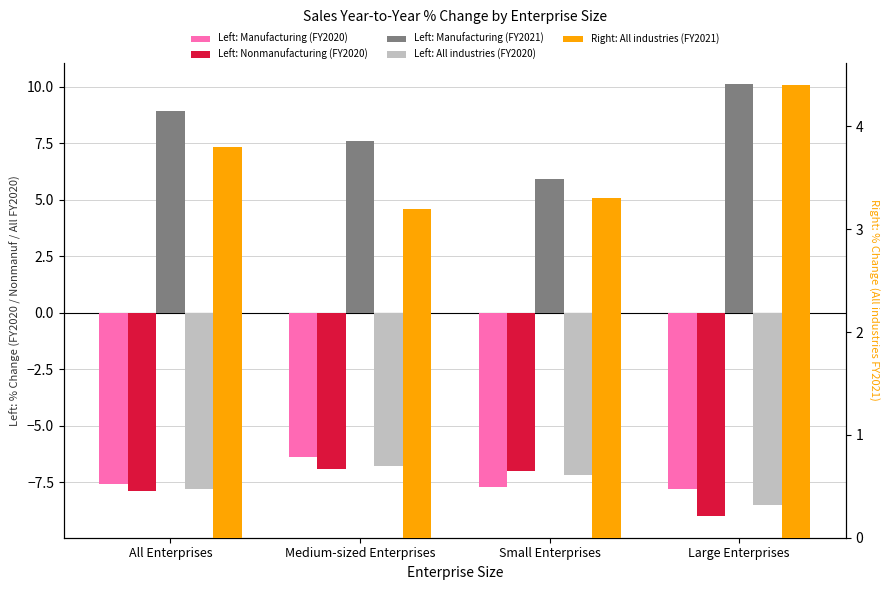

What is the value of the All industries (FY2021) bar at the 4th from the left?

4.4